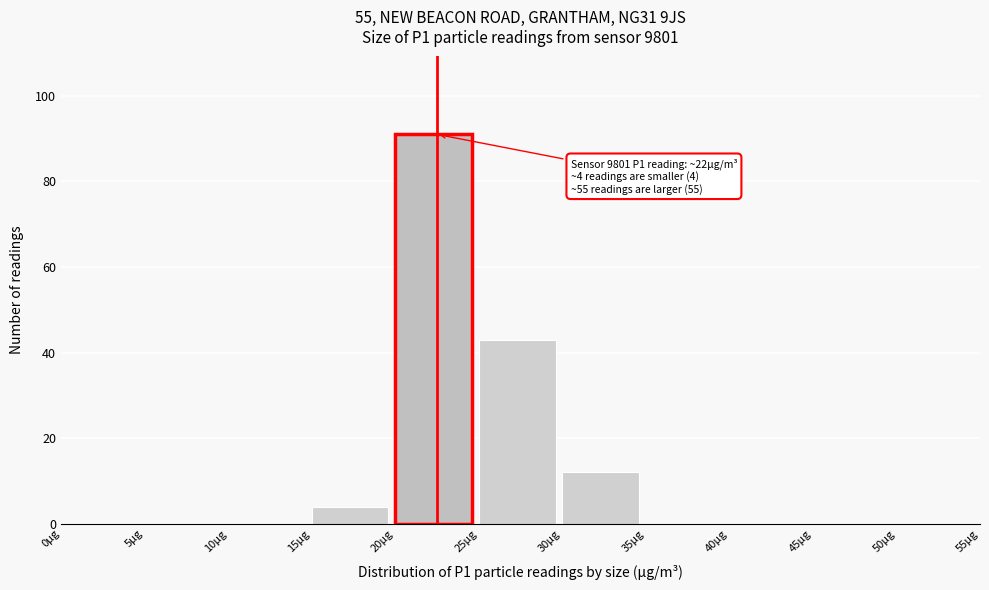

Over which range of the x-axis is the bar tallest?

20 to 25